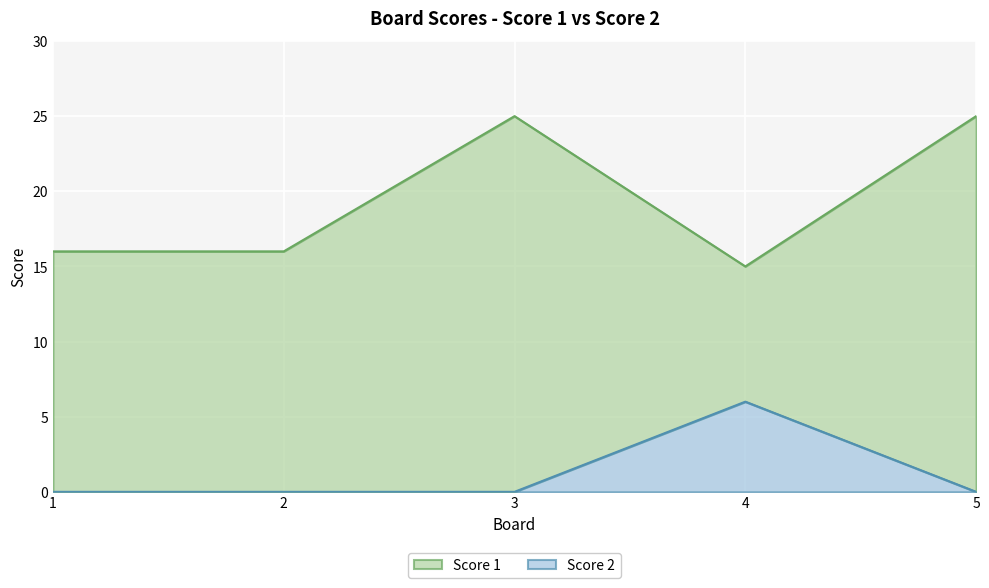

Which category has the highest value across all series?

3